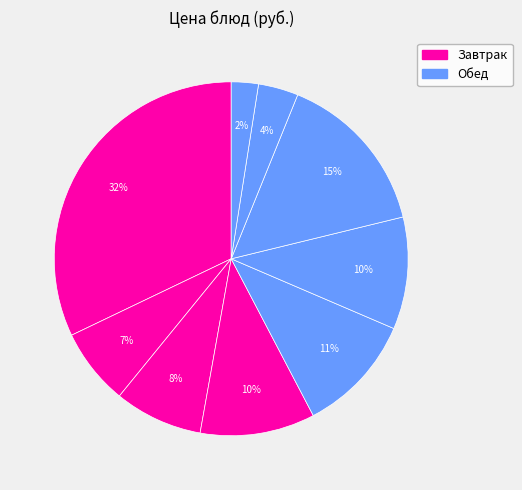

How many slices are in this pie chart?

9